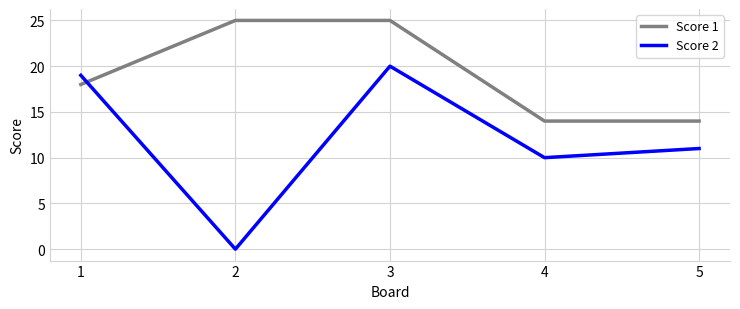

At 2, list the series in order from smallest to largest.

Score 2, Score 1